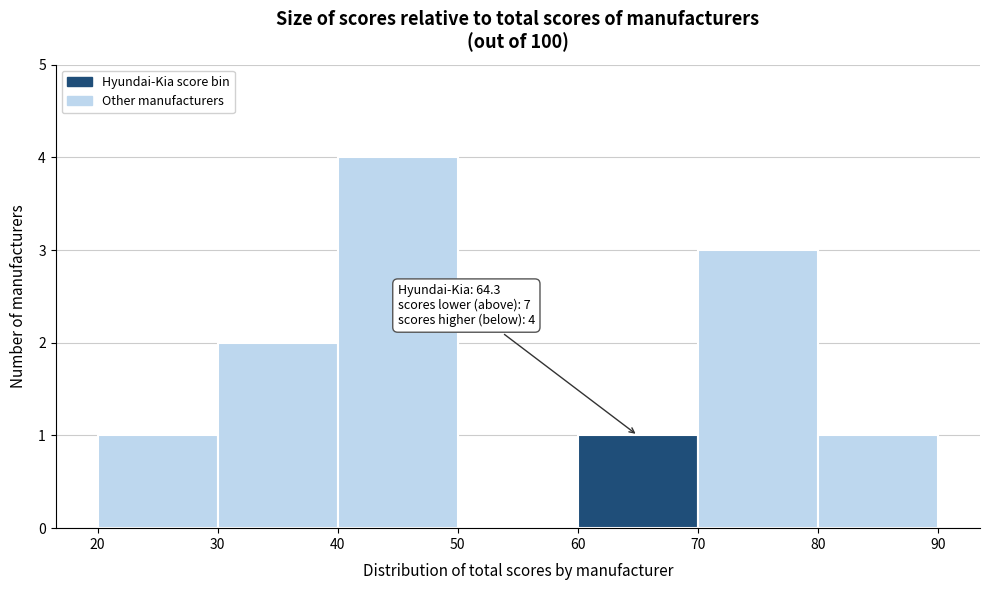

Over which range of the x-axis is the bar tallest?

40 to 50